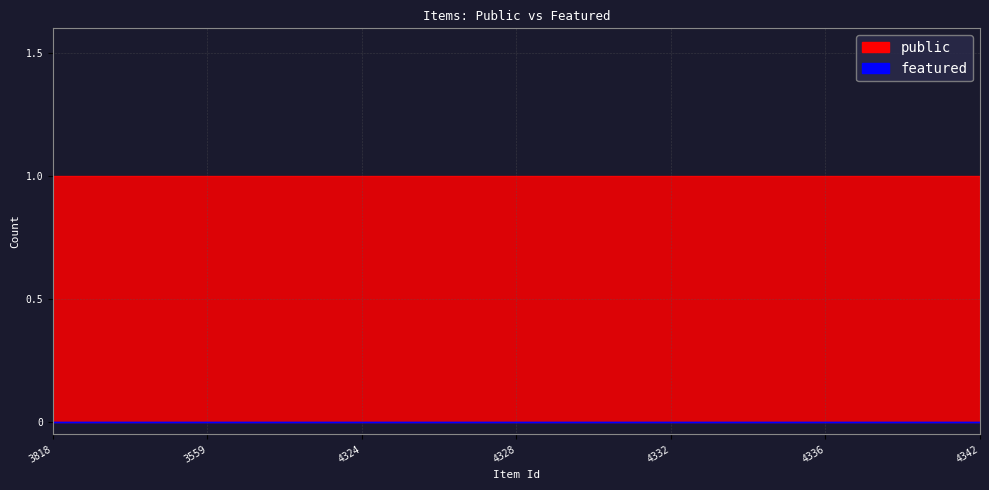

At which label is featured closest to 0?

3818